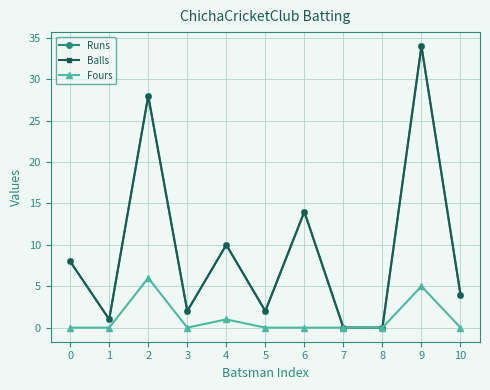

What is the approximate value of Balls at 6, to the nearest 5?

15